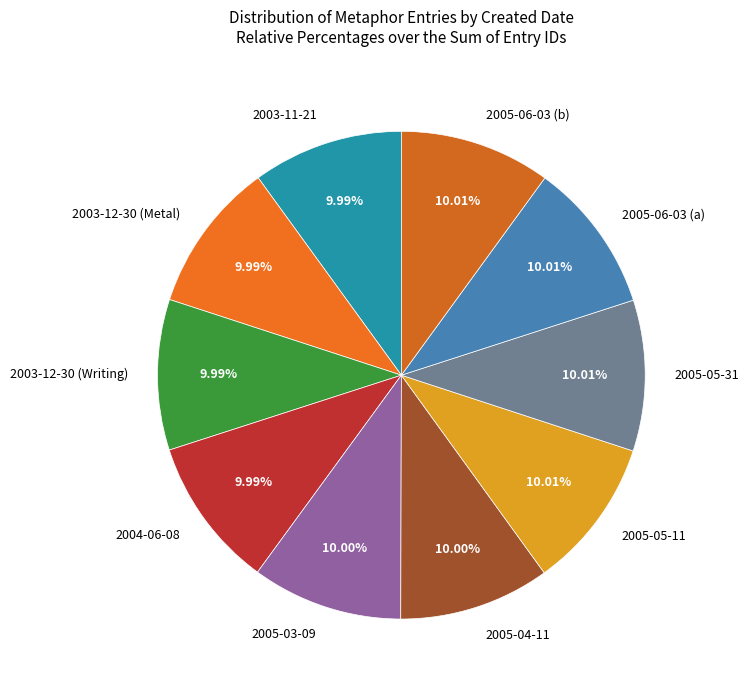

Combined, do 2005-04-11 and 2004-06-08 account for over 50%?

No